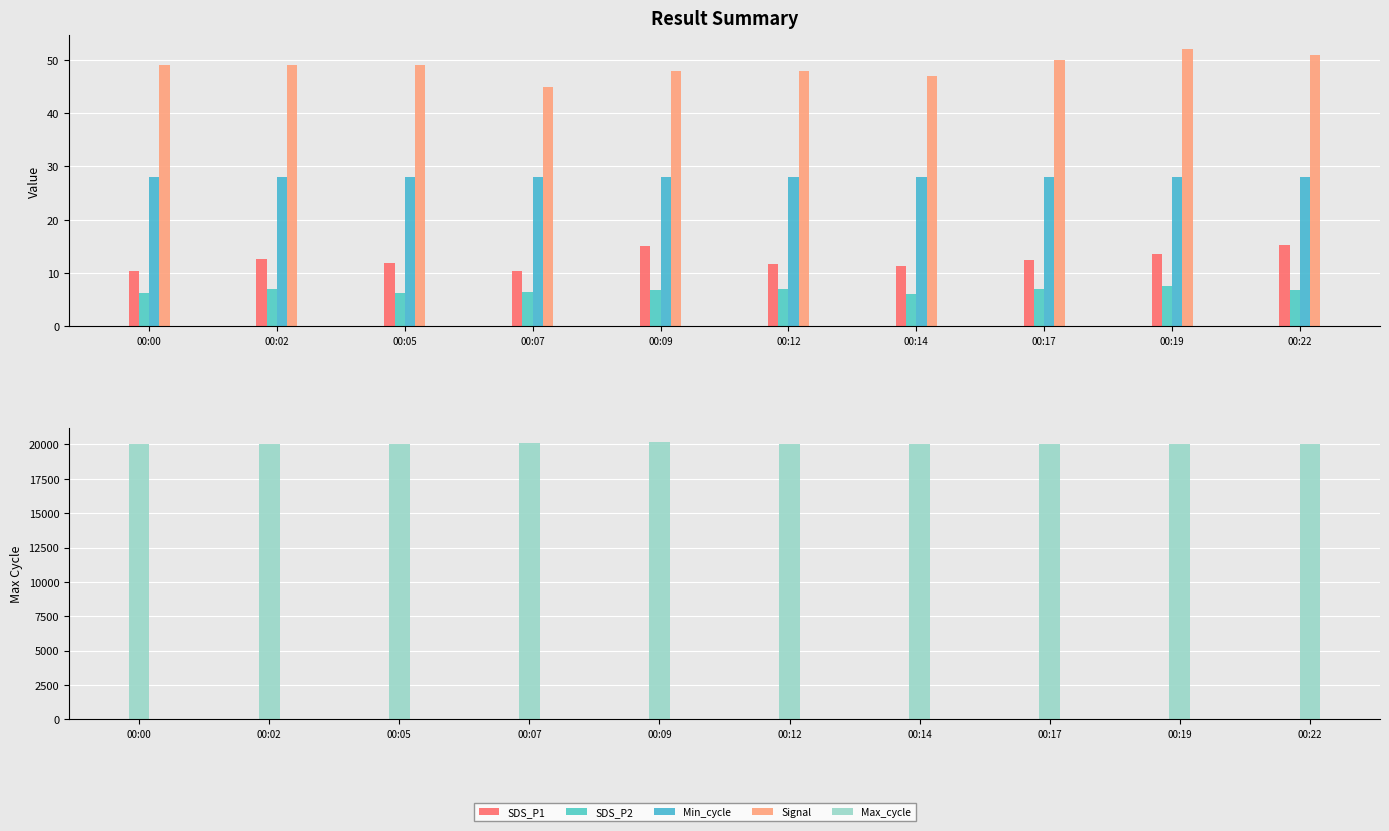

True or false: Min_cycle has a value of 38.6 at 00:00.

False